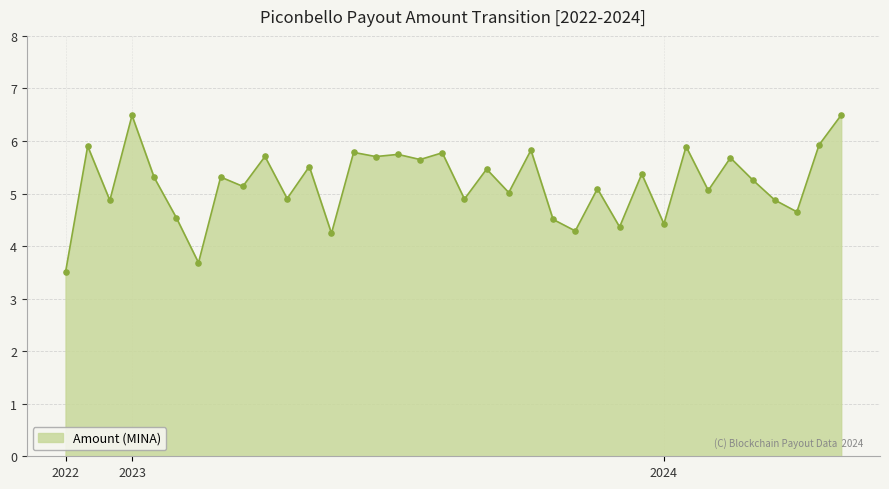

What is the smallest value displayed?

3.5